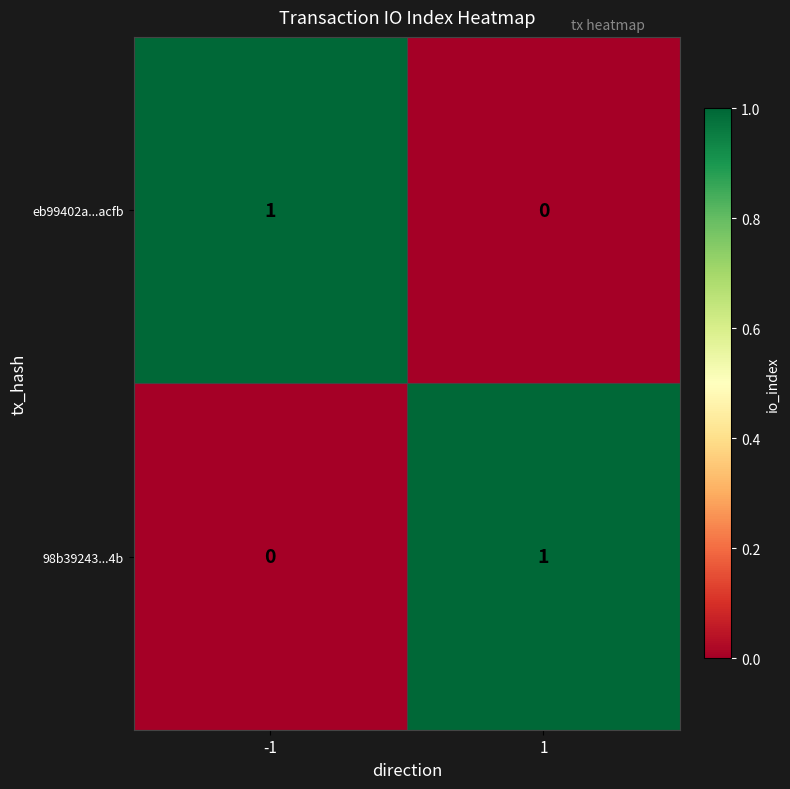

Is the value of eb99402a...acfb at 1 greater than the value of 98b39243...4b at 1?

No